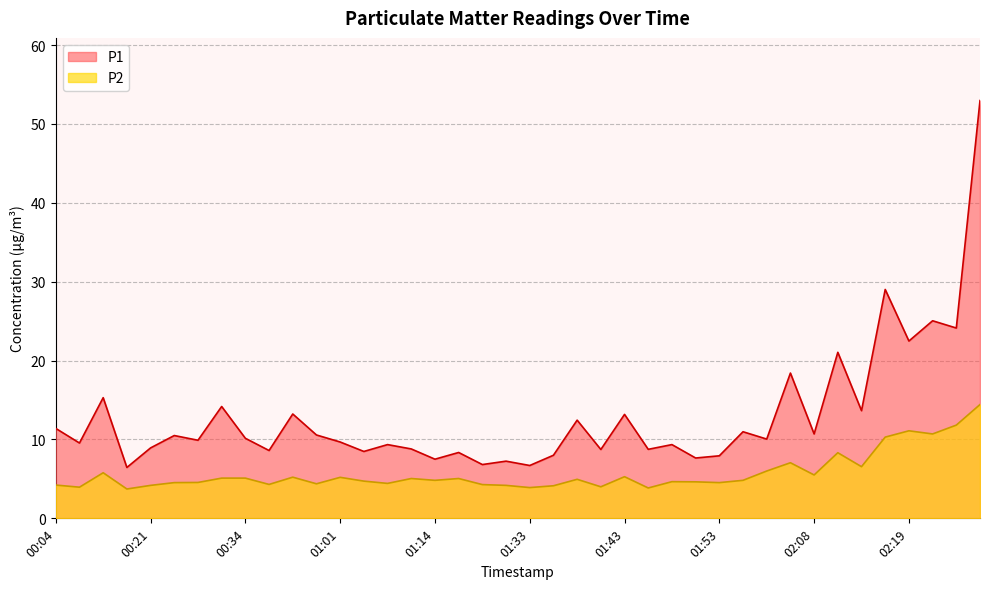

Rank the series by their average value, from lowest to highest.

P2, P1